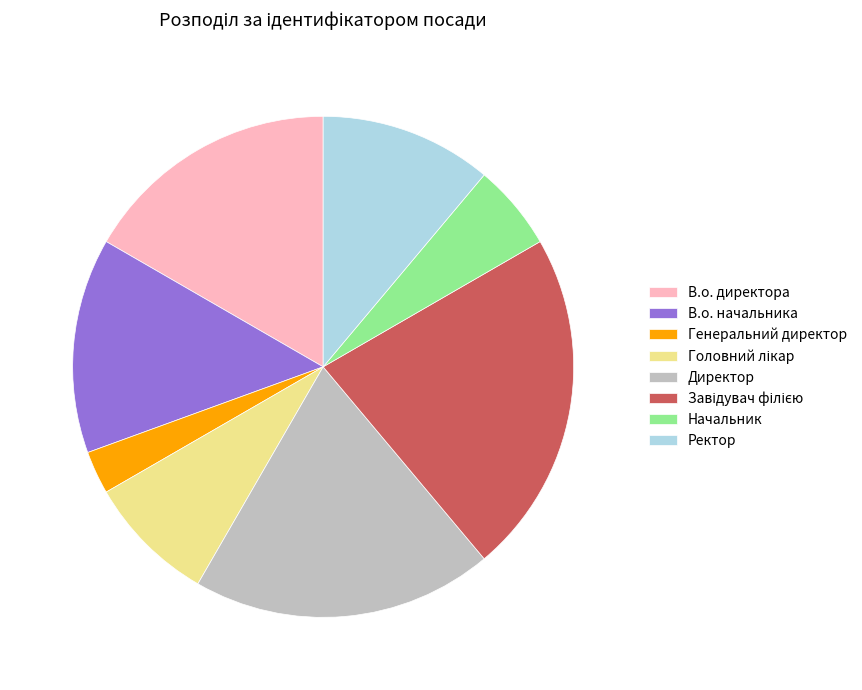

How many slices are in this pie chart?

8